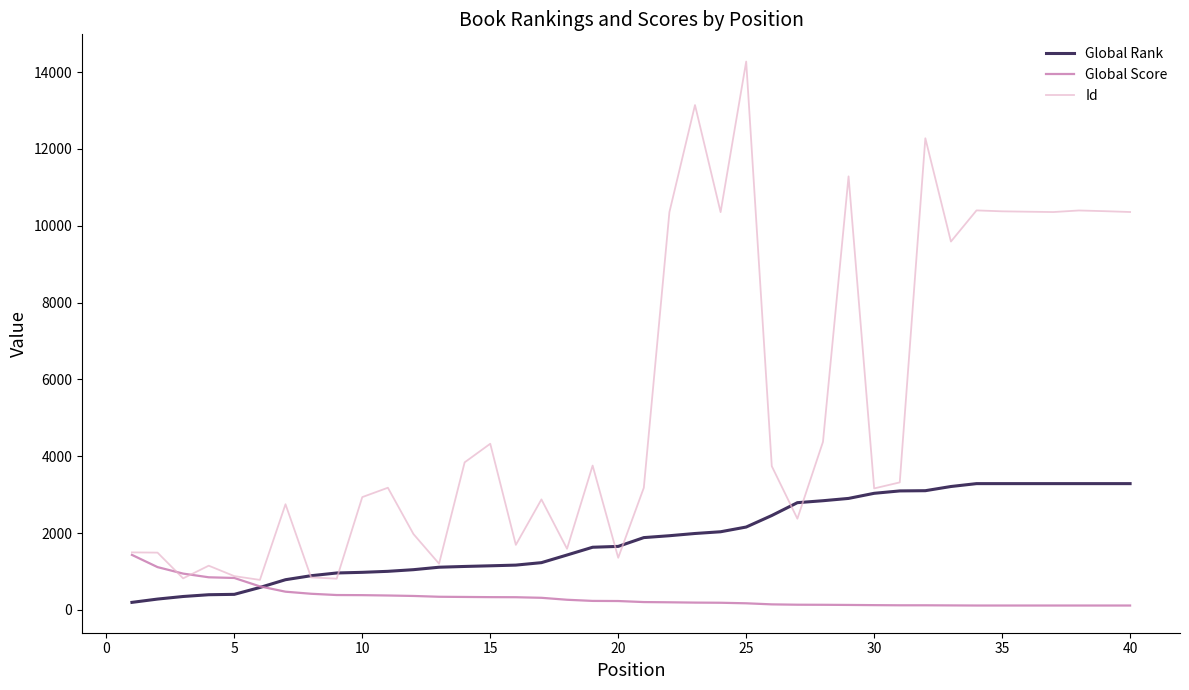

Rank the series by their average value, from highest to lowest.

Id, Global Rank, Global Score